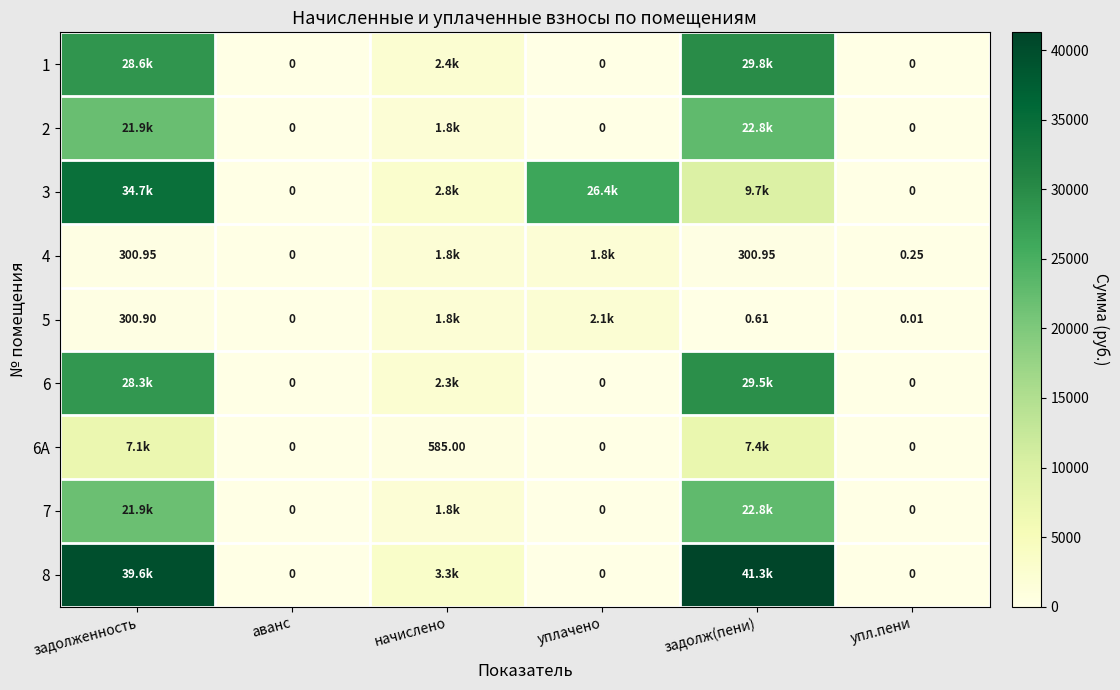

At which label does 7 reach its minimum?

аванс